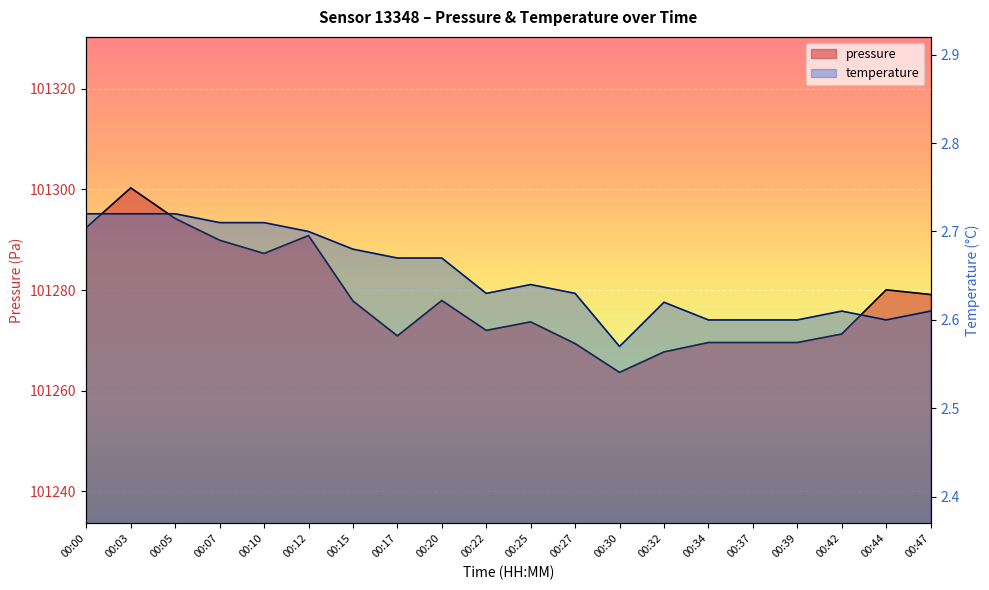

How many distinct data groups are displayed?

2